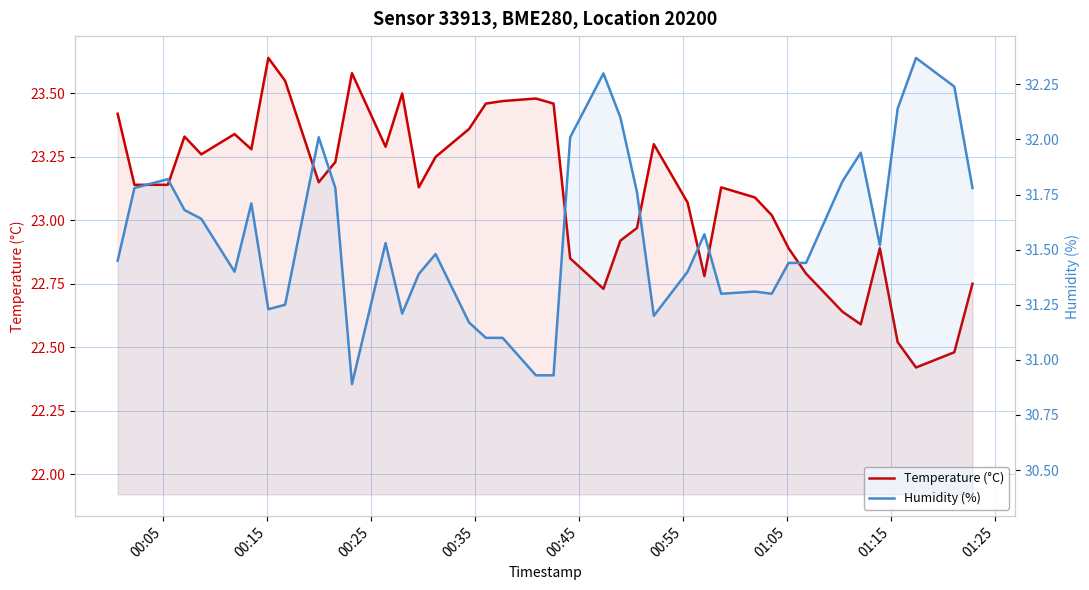

What is the difference between the maximum and minimum values in the Humidity (%) series?

1.5